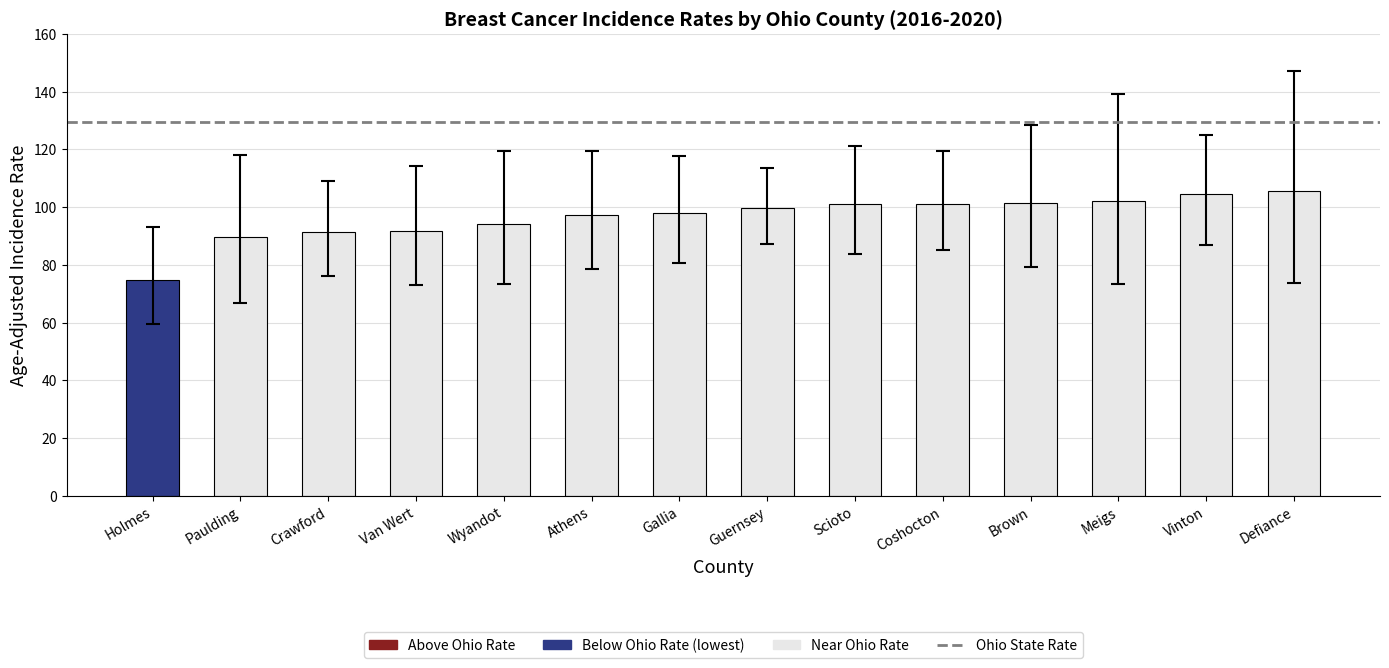

What is the difference between the maximum and minimum values?

30.6